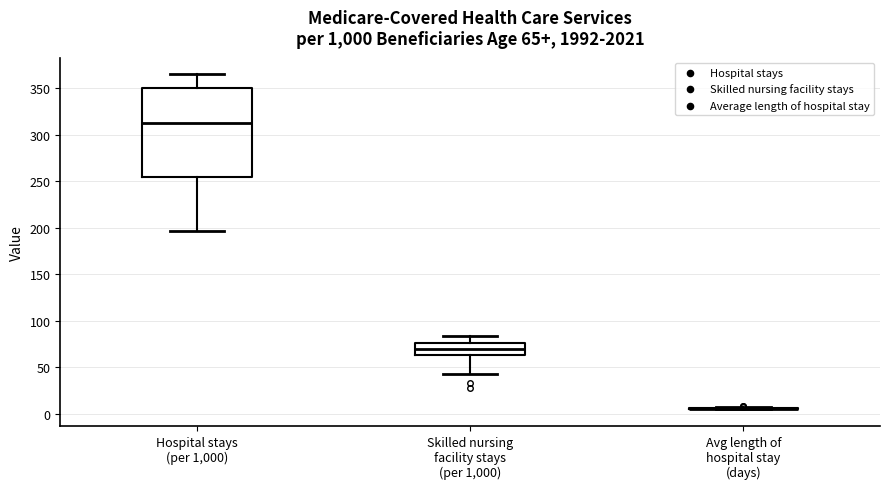

Comparing the boxes themselves (not the whiskers), which one is the tallest?

Hospital stays (per 1,000)